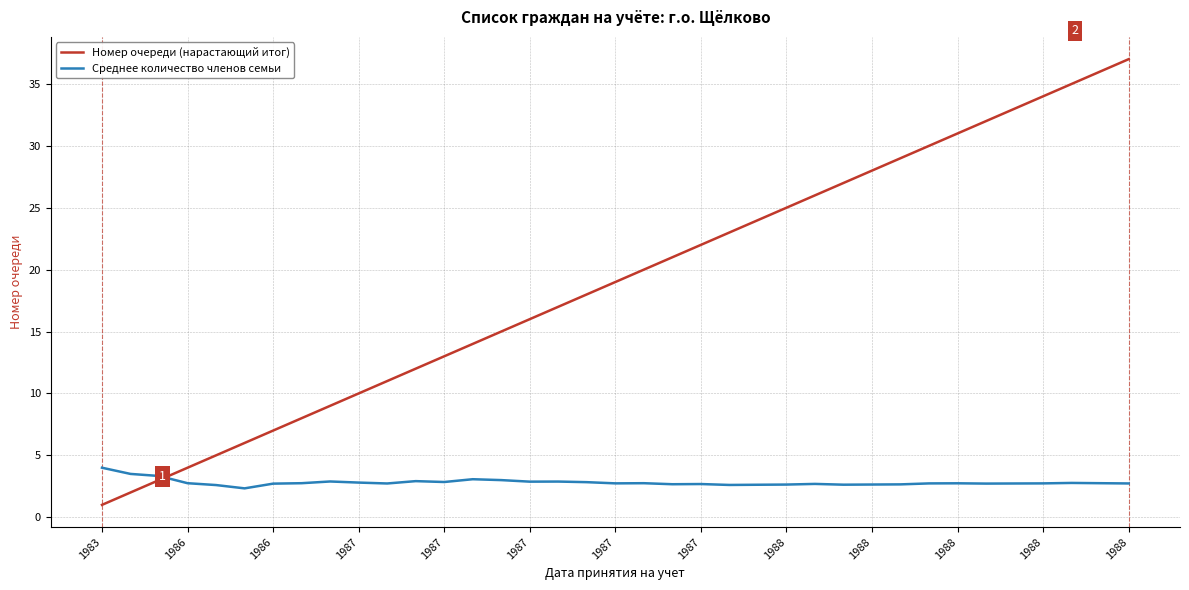

Rank the series by their maximum value, from lowest to highest.

Среднее количество членов семьи, Номер очереди (нарастающий итог)